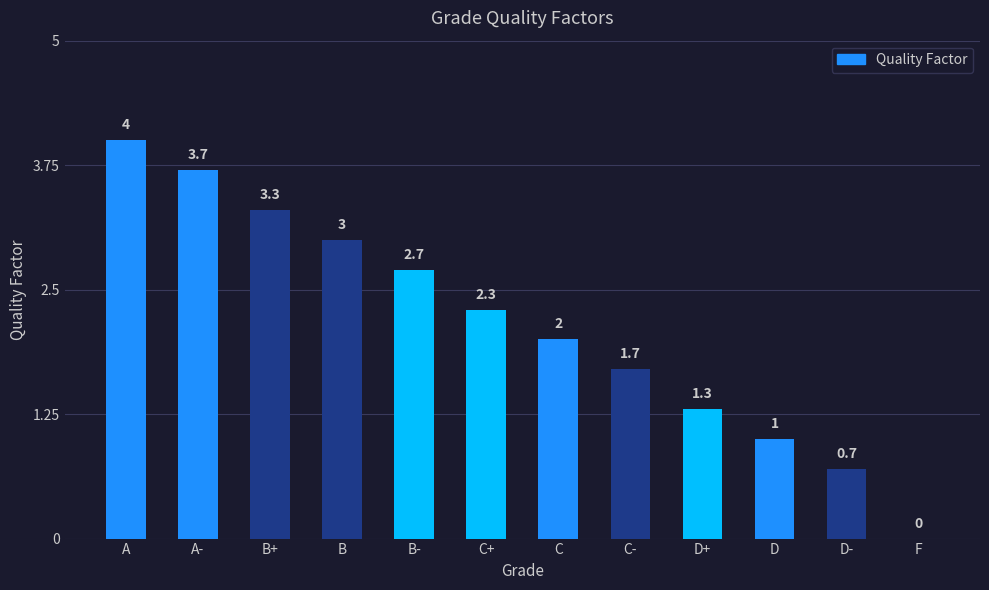

The chart shows a value of 0.8 at B. True or false?

False